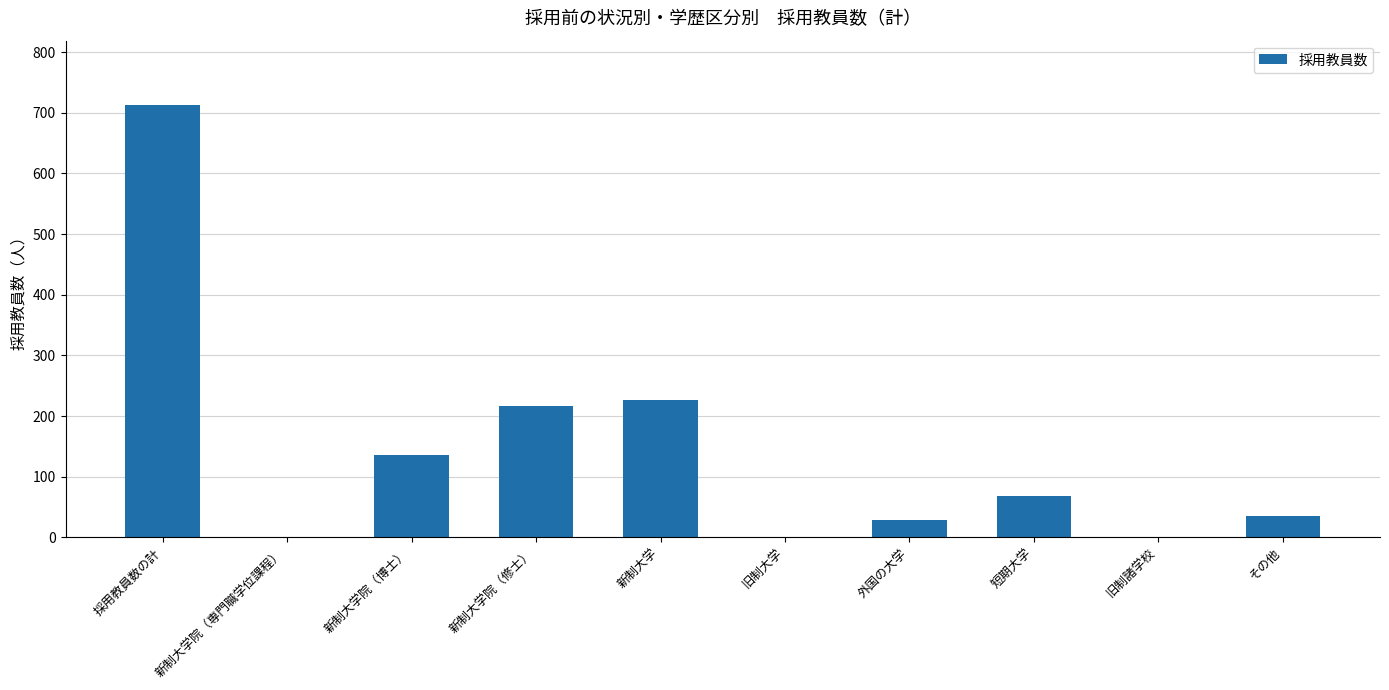

What is the average value?

142